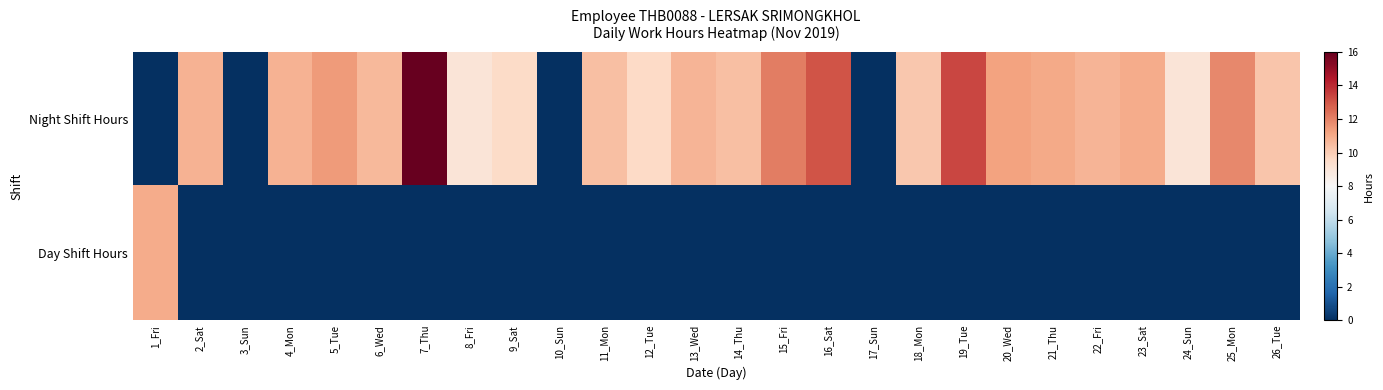

Which series has the largest range (max minus min)?

Night Shift Hours